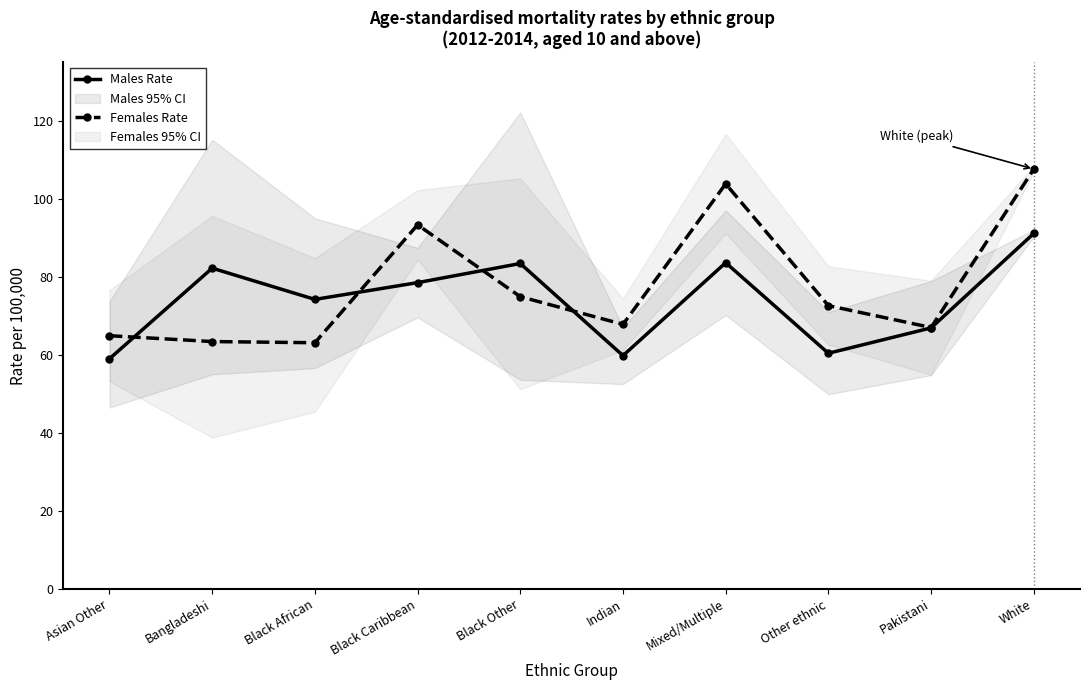

What is the label of the 1st point from the right?

White